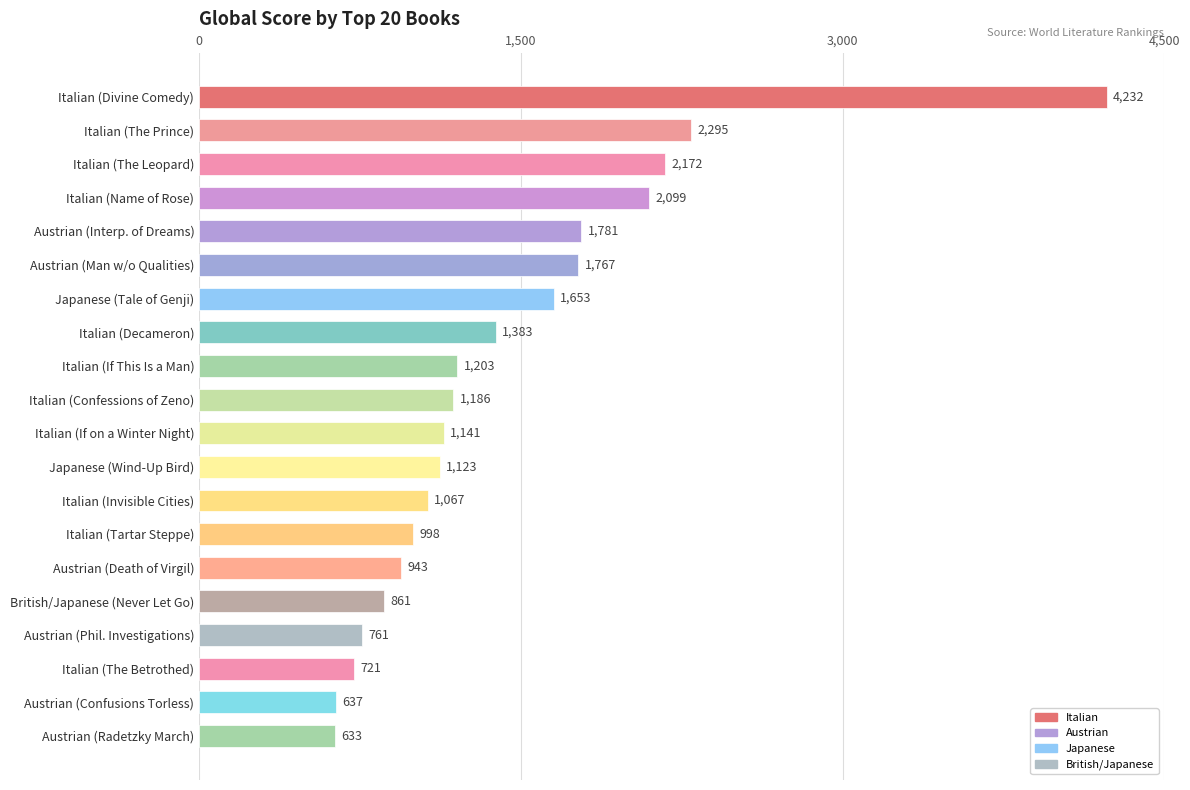

Which category has the highest value across all series?

Italian (Divine Comedy)